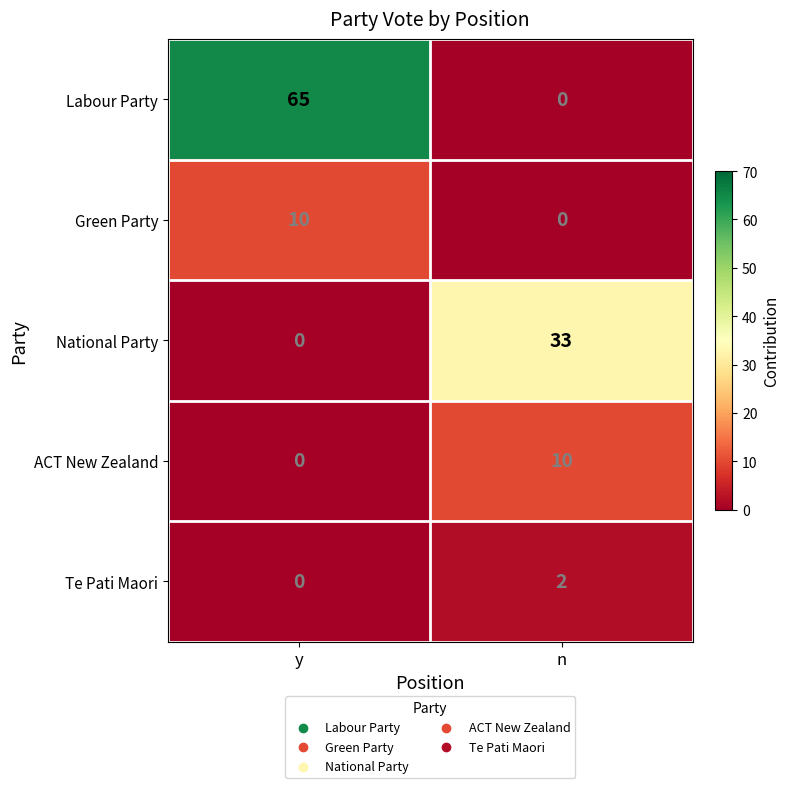

Reading left to right, what are all the values shown in this chart?

Labour Party: 65	0
Green Party: 10	0
National Party: 0	33
ACT New Zealand: 0	10
Te Pati Maori: 0	2